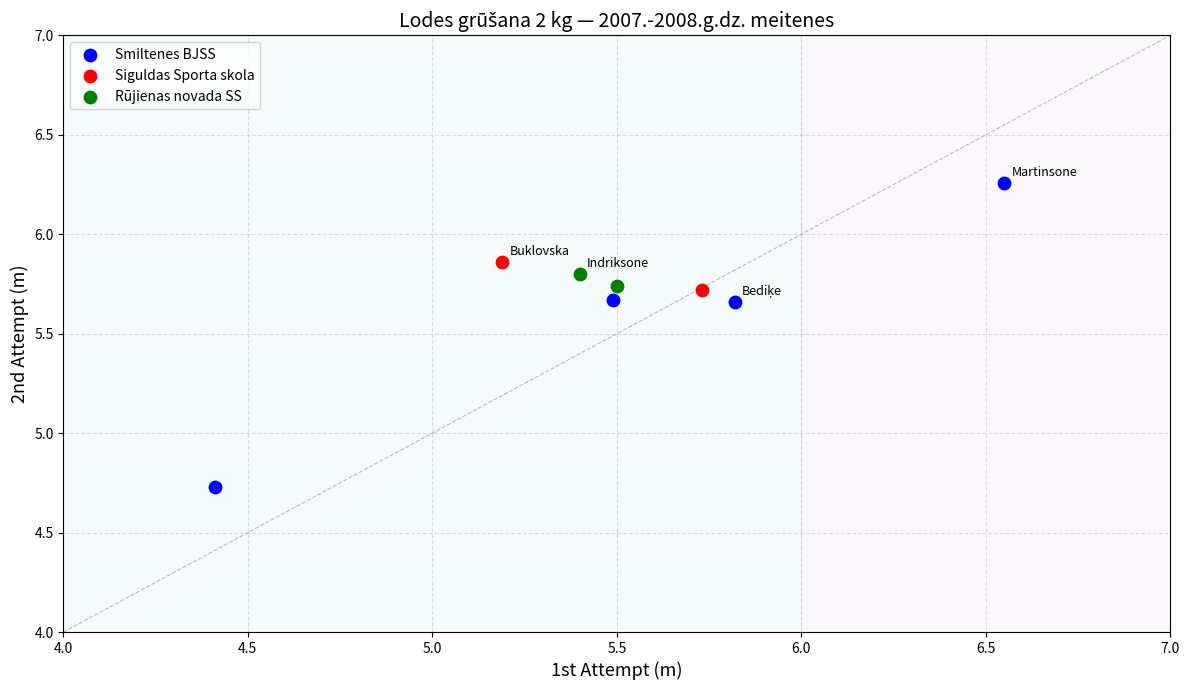

Which series reaches the maximum Y coordinate?

Smiltenes BJSS